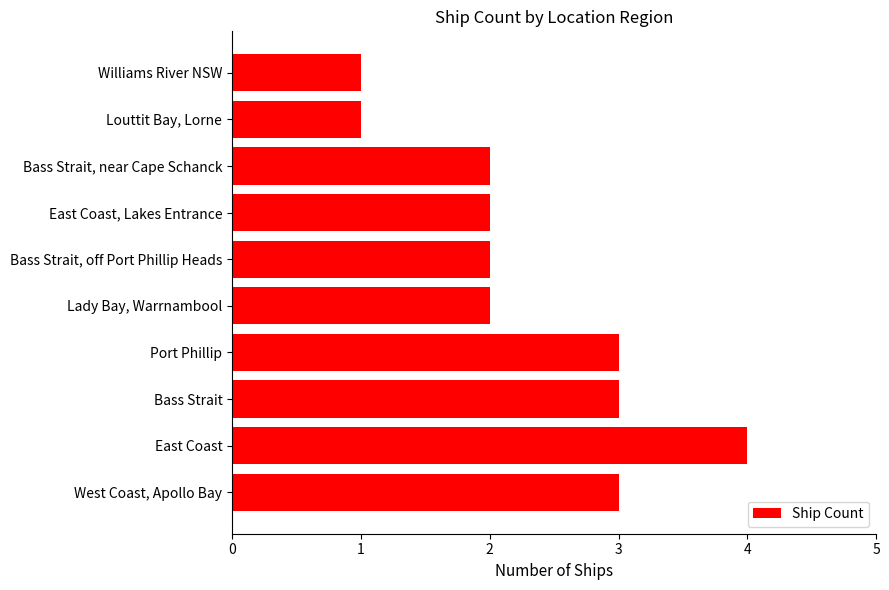

Reading top to bottom, extract all data points from this chart.

Williams River NSW=1	Louttit Bay, Lorne=1	Bass Strait, near Cape Schanck=2	East Coast, Lakes Entrance=2	Bass Strait, off Port Phillip Heads=2	Lady Bay, Warrnambool=2	Port Phillip=3	Bass Strait=3	East Coast=4	West Coast, Apollo Bay=3